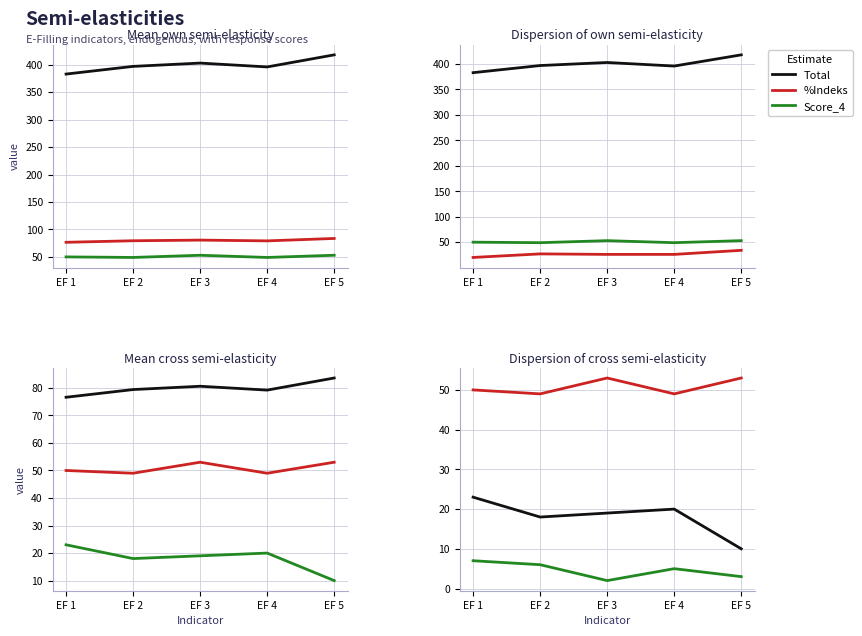

What is the value of the Score_4 point at the 5th from the left?

53.0